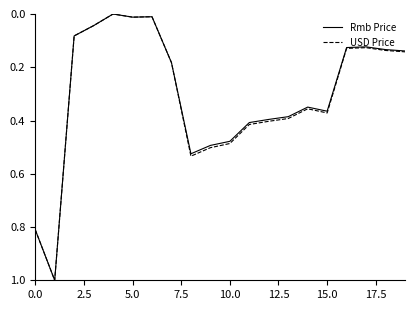

What is the highest value of the Rmb Price series?

1.0